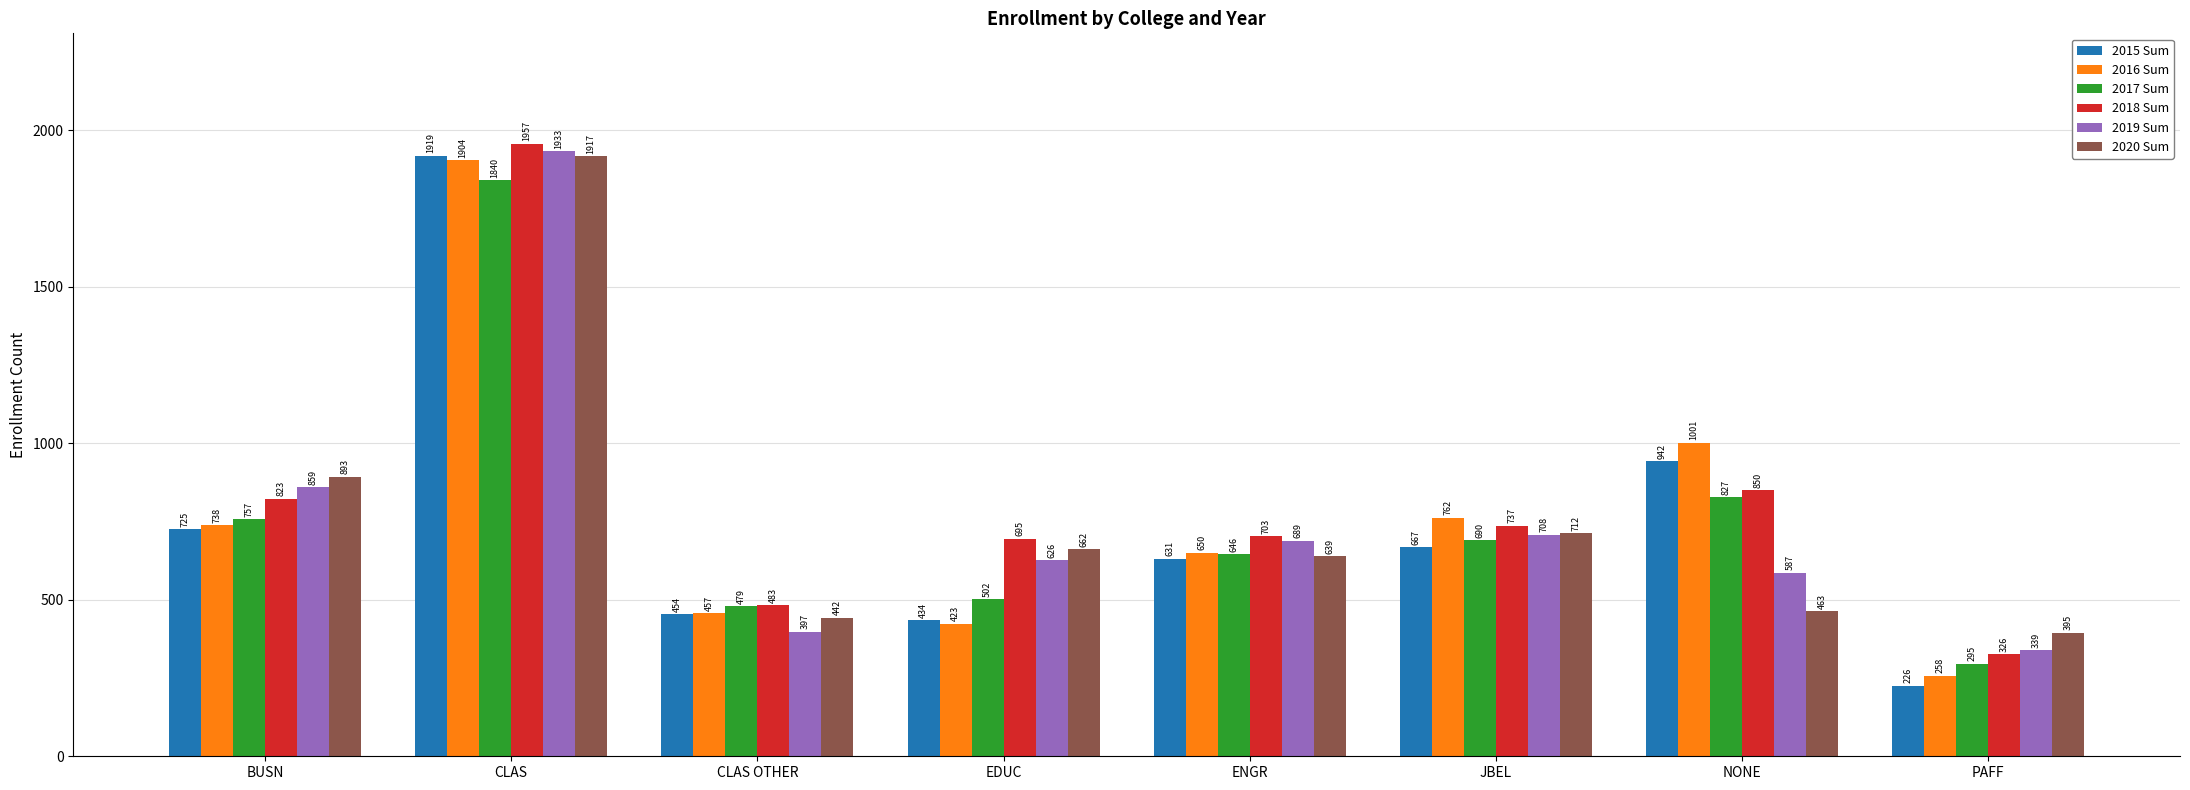

Read the 2020 Sum value at CLAS OTHER.

442